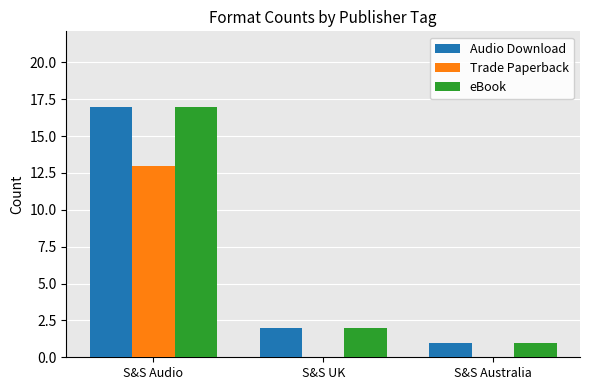

At which category is the sum across all series the highest?

S&S Audio